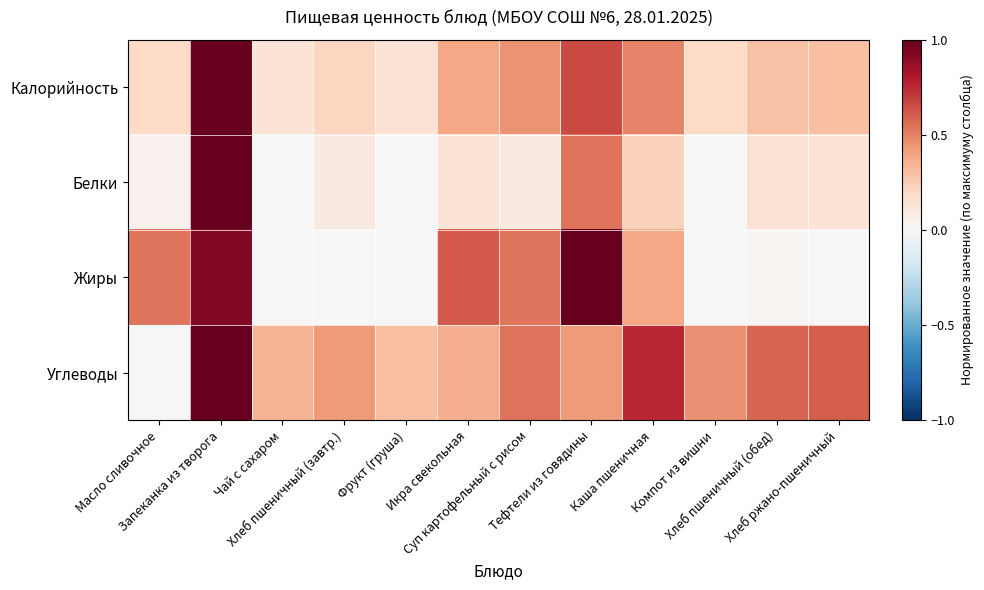

List the series in order of their peak value, highest first.

Калорийность, Белки, Жиры, Углеводы